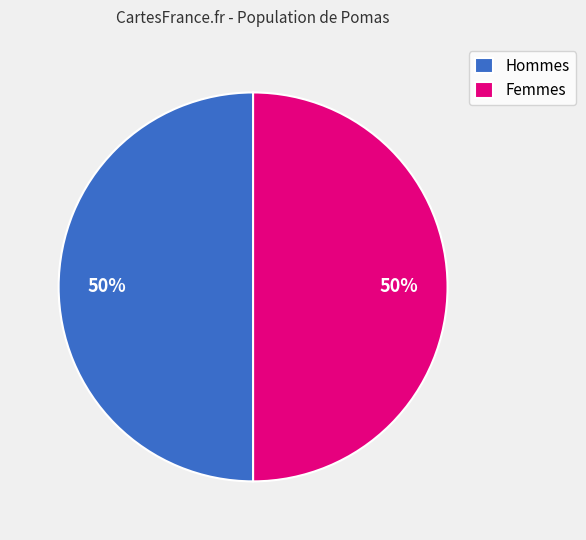

To the nearest percent, what is the combined percentage of Femmes and Hommes?

100%